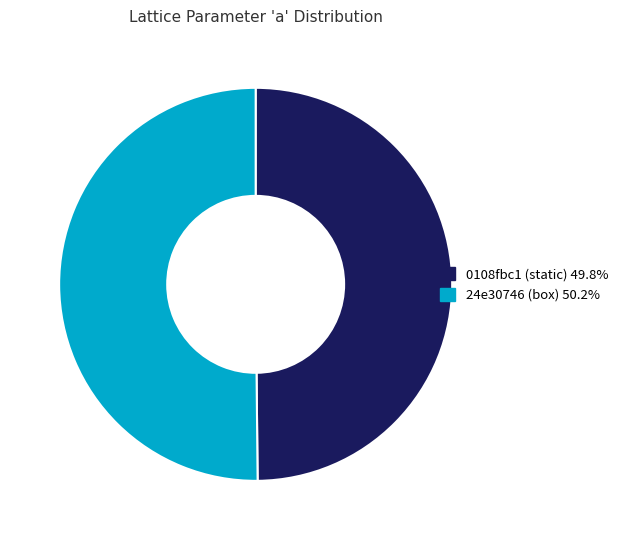

Do 0108fbc1 (static) 49.8% and 24e30746 (box) 50.2% together represent more than half of the pie?

Yes